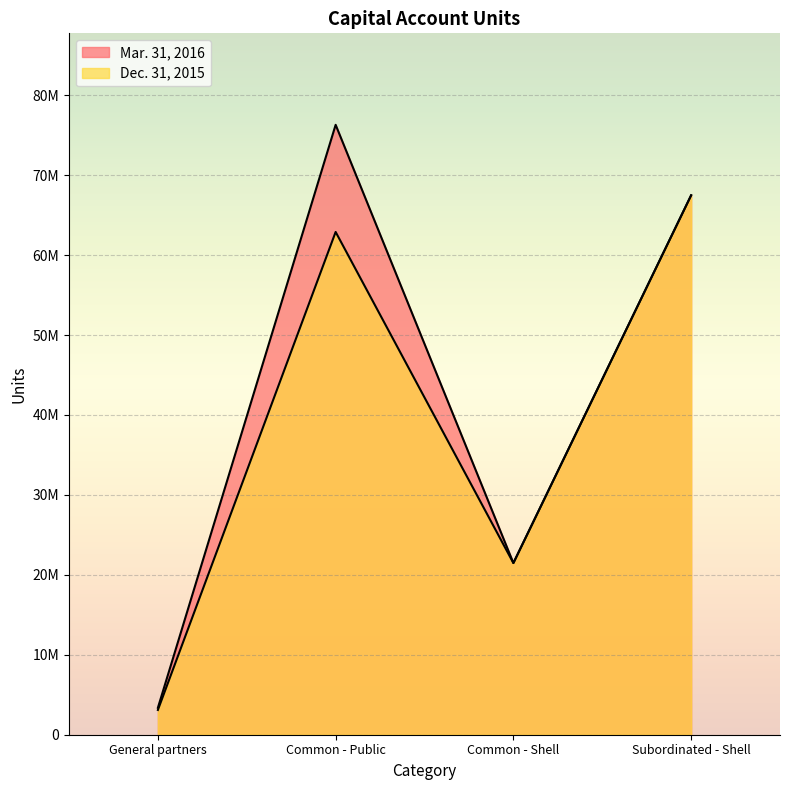

True or false: Dec. 31, 2015 and Mar. 31, 2016 intersect in this chart.

False